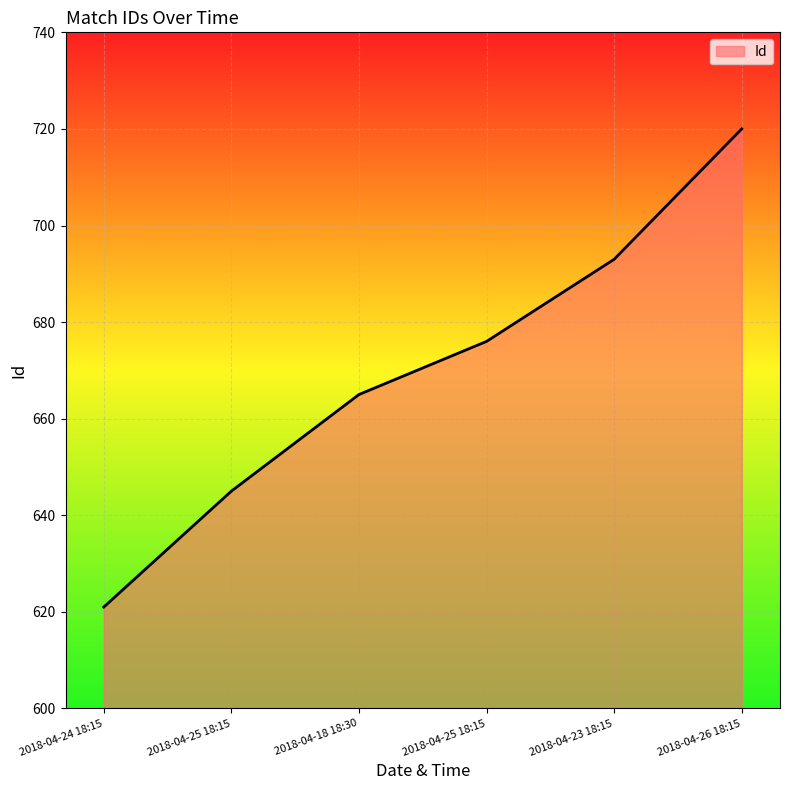

How many distinct data groups are displayed?

1